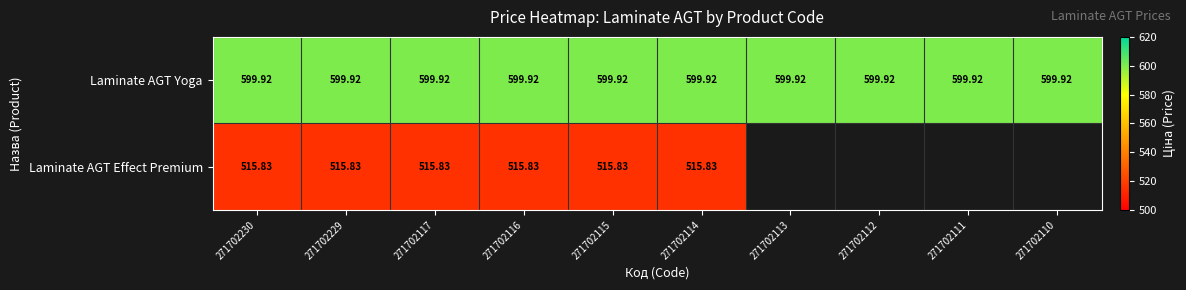

What value does the Laminate AGT Yoga series have at 271702113?

599.9